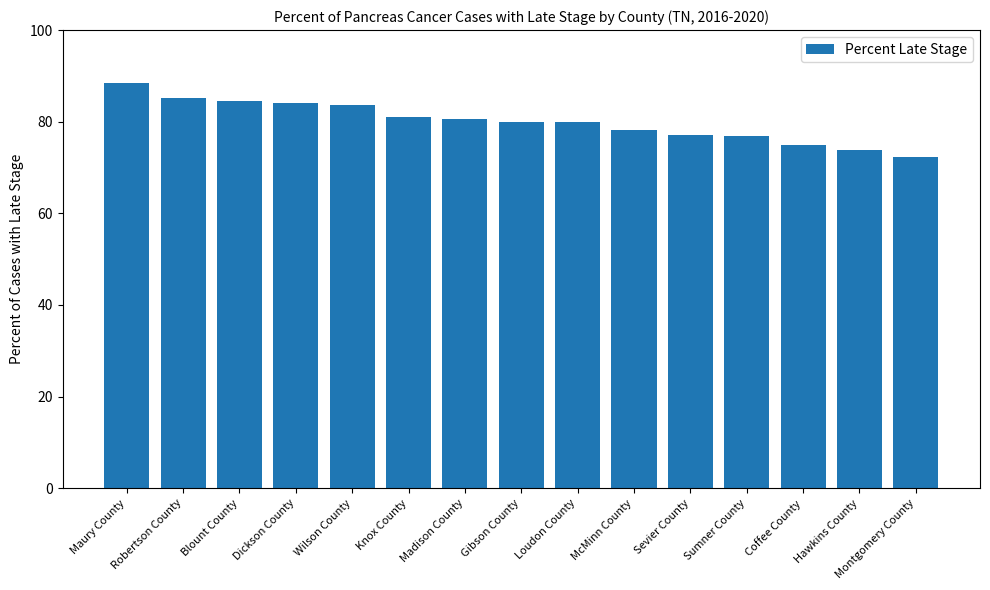

What is the average value?

80.1